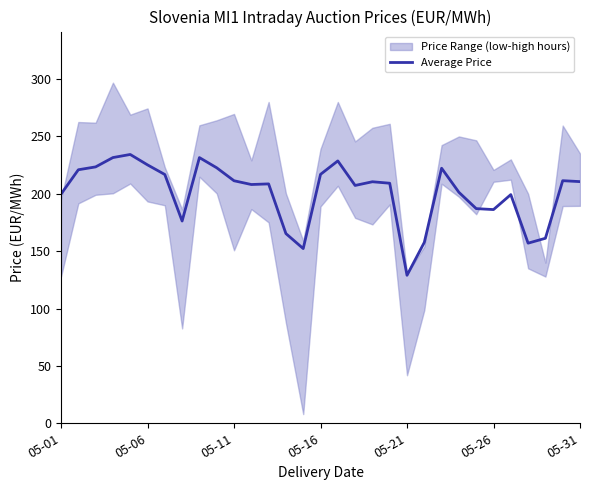

Count the number of values greater than 209.

16